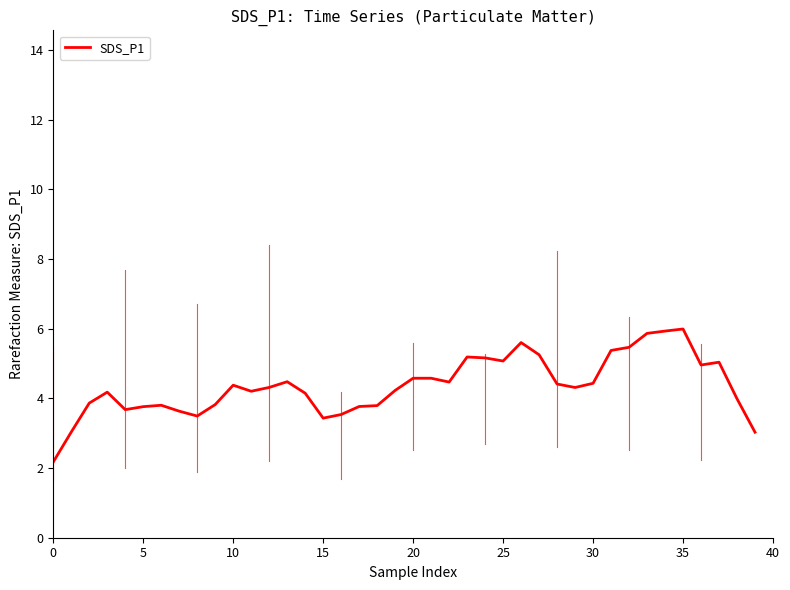

What is the smallest value displayed?

2.2